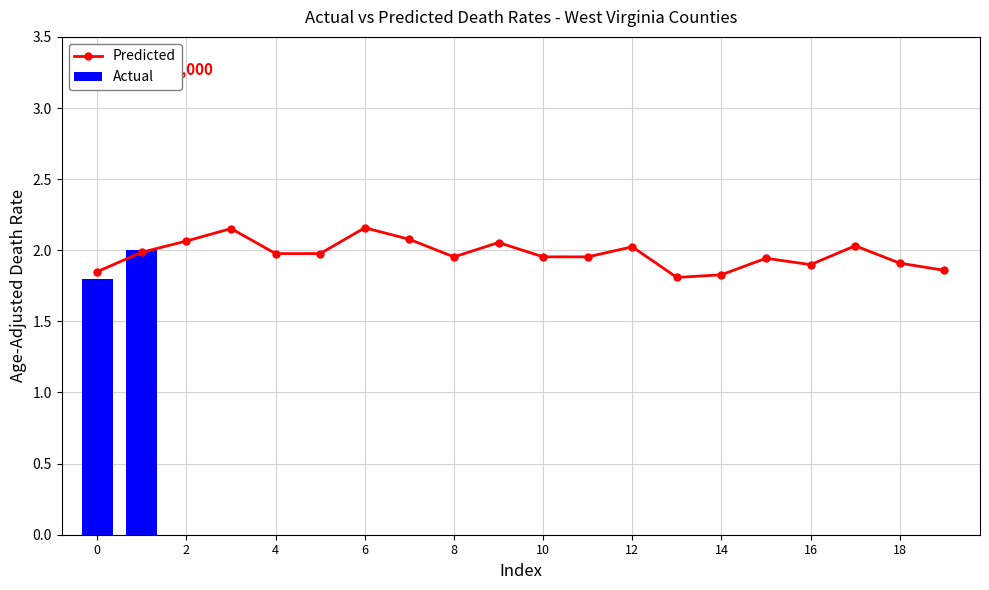

Rank the series by their average value, from highest to lowest.

Predicted, Actual